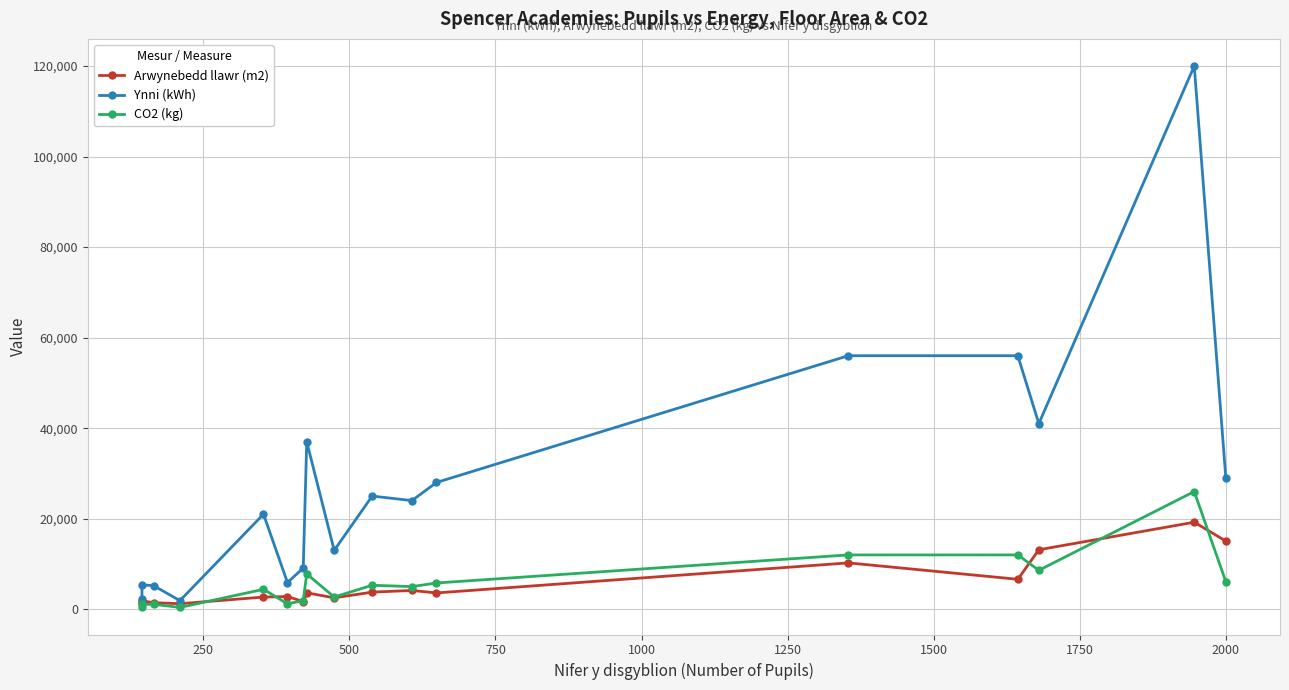

Reading left to right, transcribe all the data shown in this chart.

Arwynebedd llawr (m2): 1272	1853	1454	1221	2691	2800	1705	3626	2523	3777	4153	3603	10239	6614	13136	19225	15061
Ynni (kWh): 2300	5400	5200	1900	21000	5900	9100	37000	13000	25000	24000	28000	56000	56000	41000	120000	29000
CO2 (kg): 470	1100	1100	400	4400	1200	1900	7800	2700	5300	5000	5800	12000	12000	8600	26000	6100